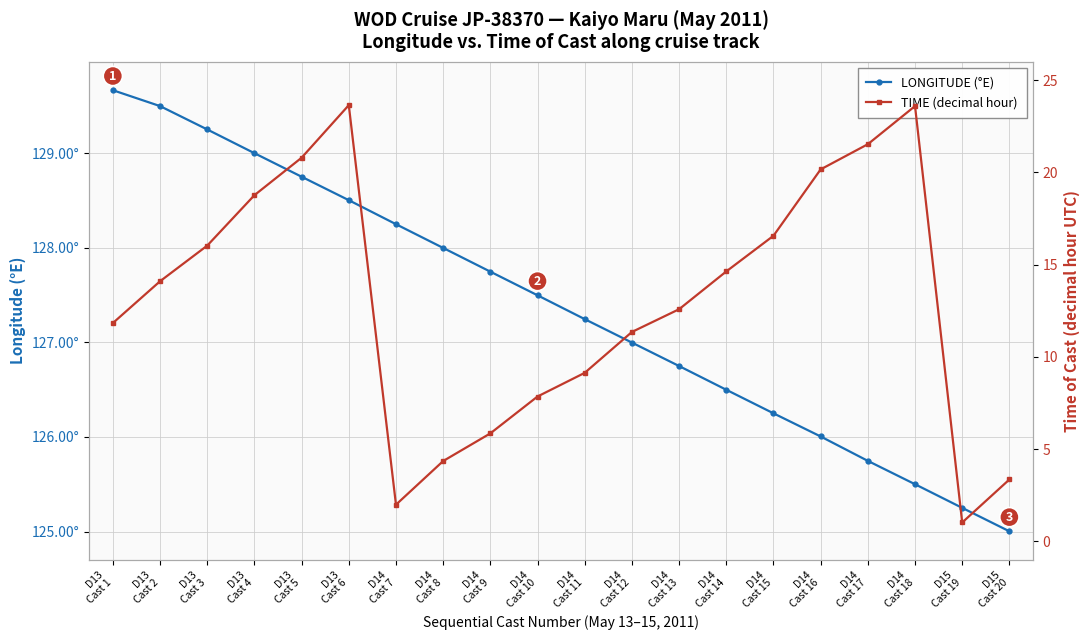

Reading left to right, extract all data points from this chart.

LONGITUDE (°E): 129.7	129.5	129.3	129.0	128.8	128.5	128.2	128.0	127.7	127.5	127.2	127.0	126.8	126.5	126.2	126.0	125.7	125.5	125.2	125.0
TIME (decimal hour): 11.8	14.1	16.0	18.8	20.8	23.6	2.0	4.3	5.8	7.8	9.1	11.3	12.6	14.6	16.6	20.2	21.5	23.6	1.0	3.4